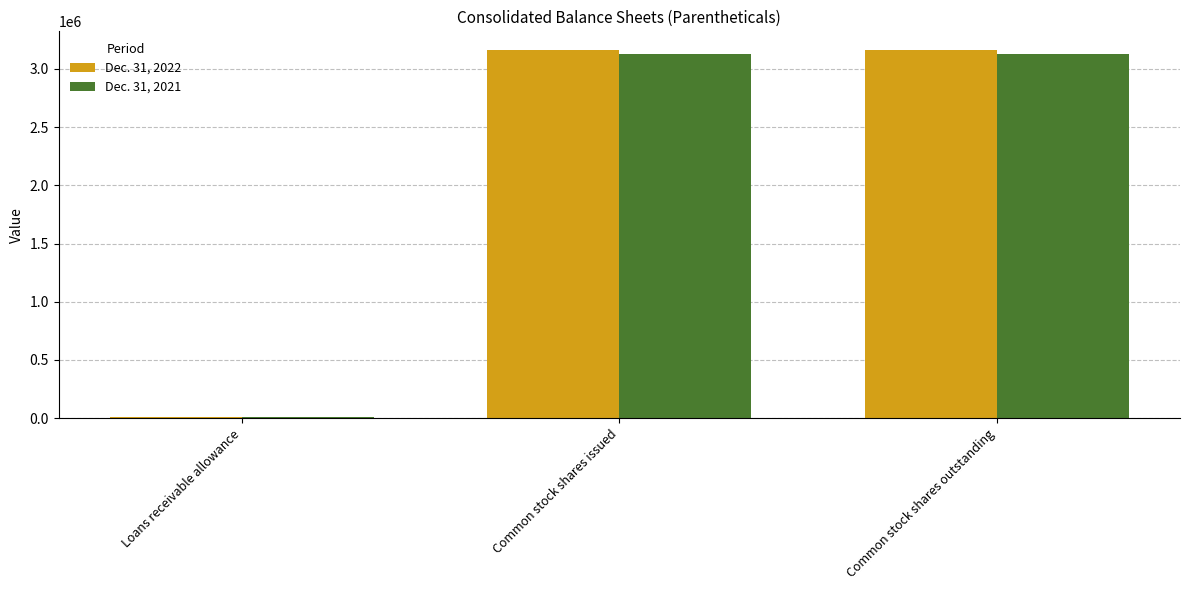

What is the total value across all series at Loans receivable allowance?

13119